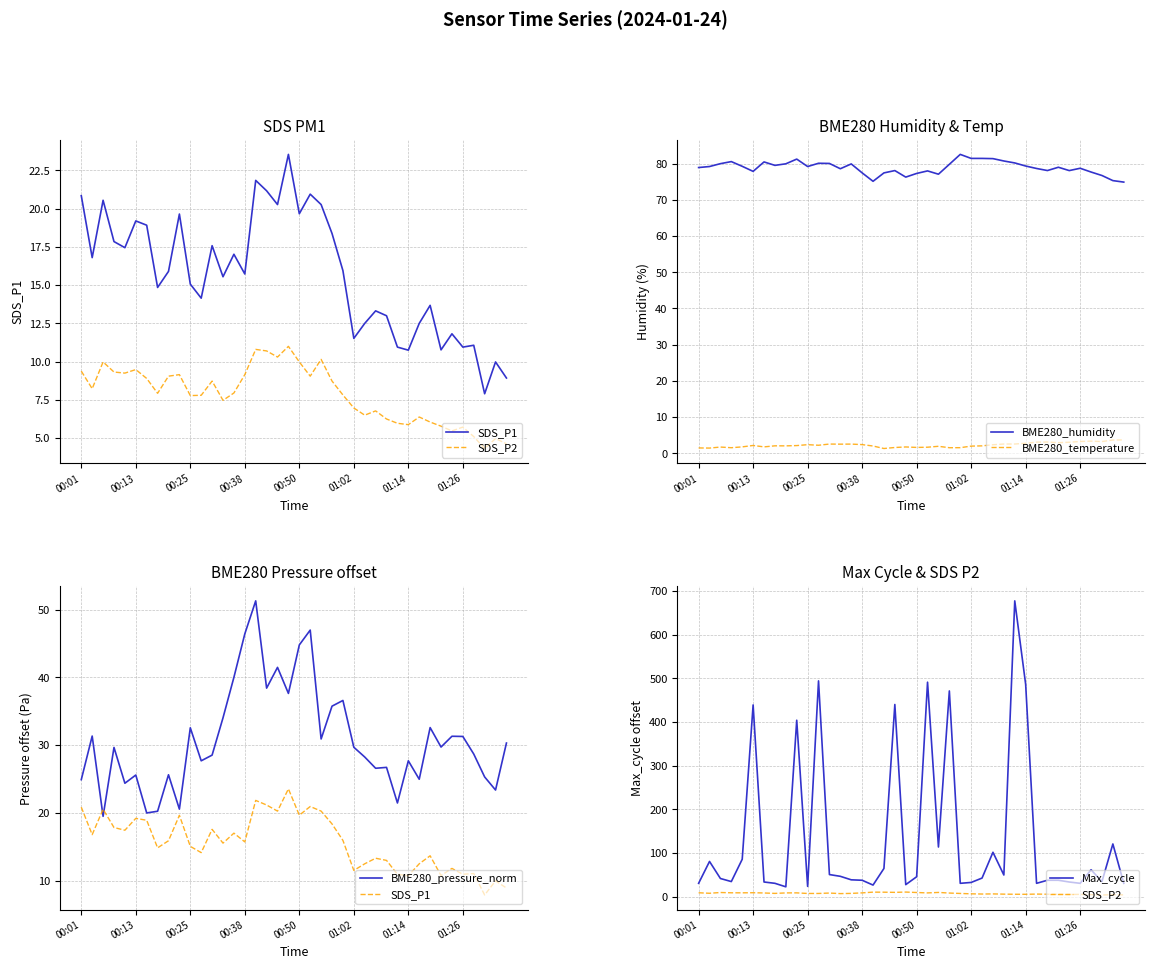

What is the sum of the SDS_P2 values at 19 and 32?

17.1